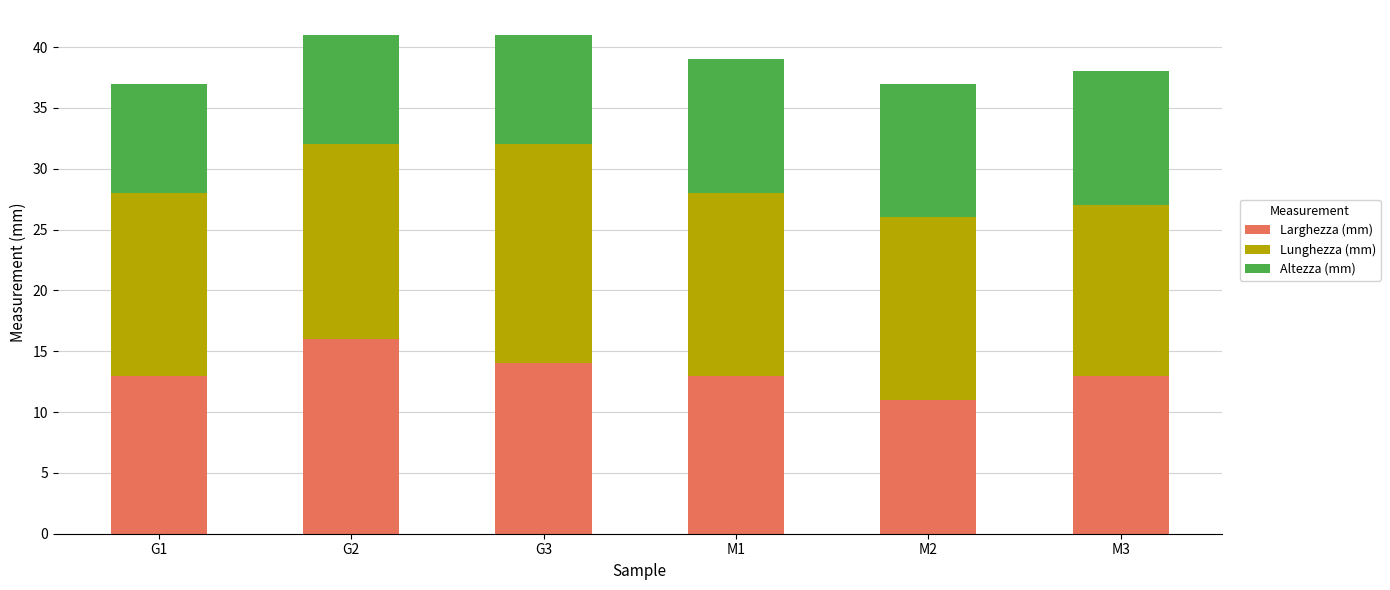

How many categories are shown in the chart?

6